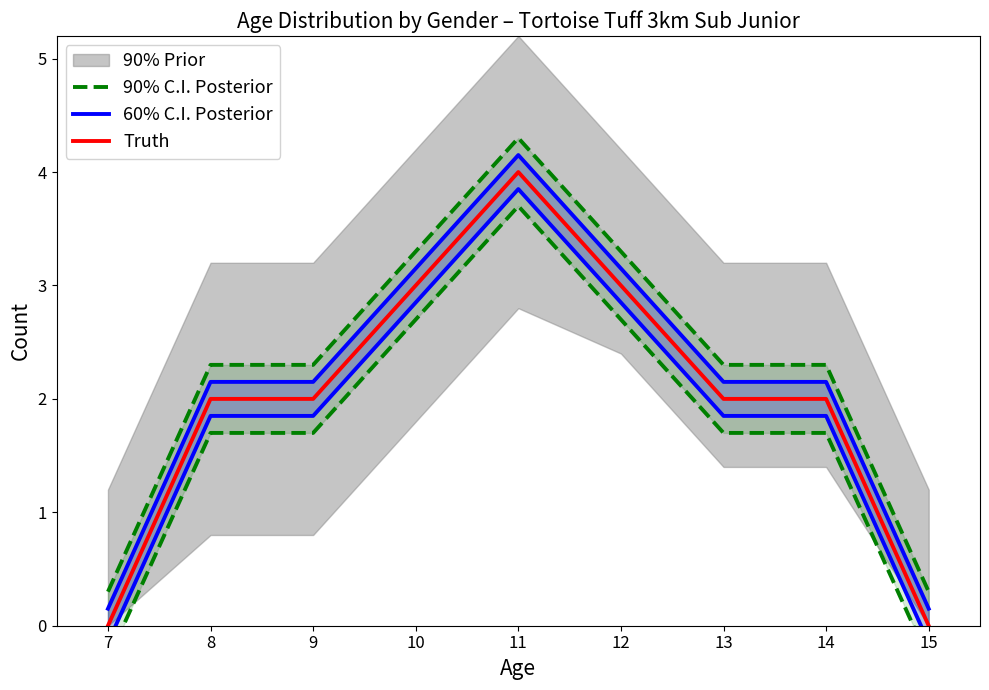

Rank the series by their average value, from highest to lowest.

90% C.I. Posterior, 60% C.I. Posterior, Truth